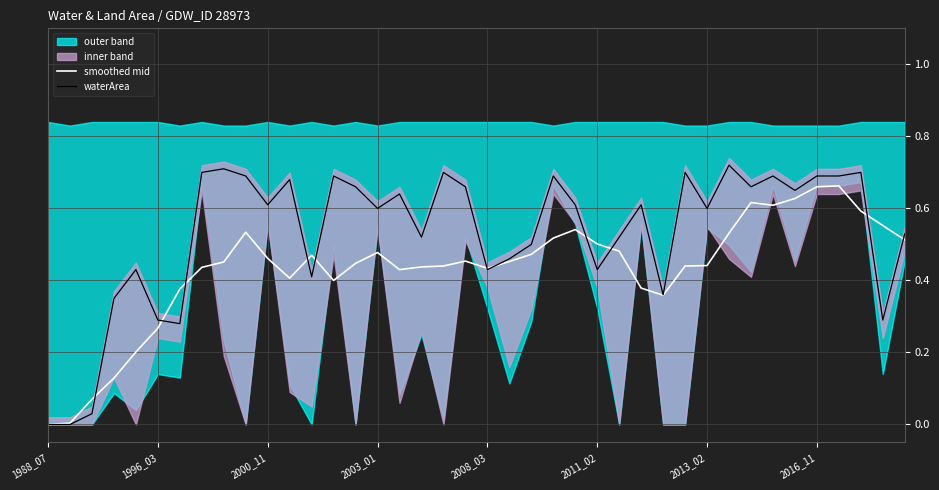

The value of waterArea at 1988_07 is -0.4. True or false?

False